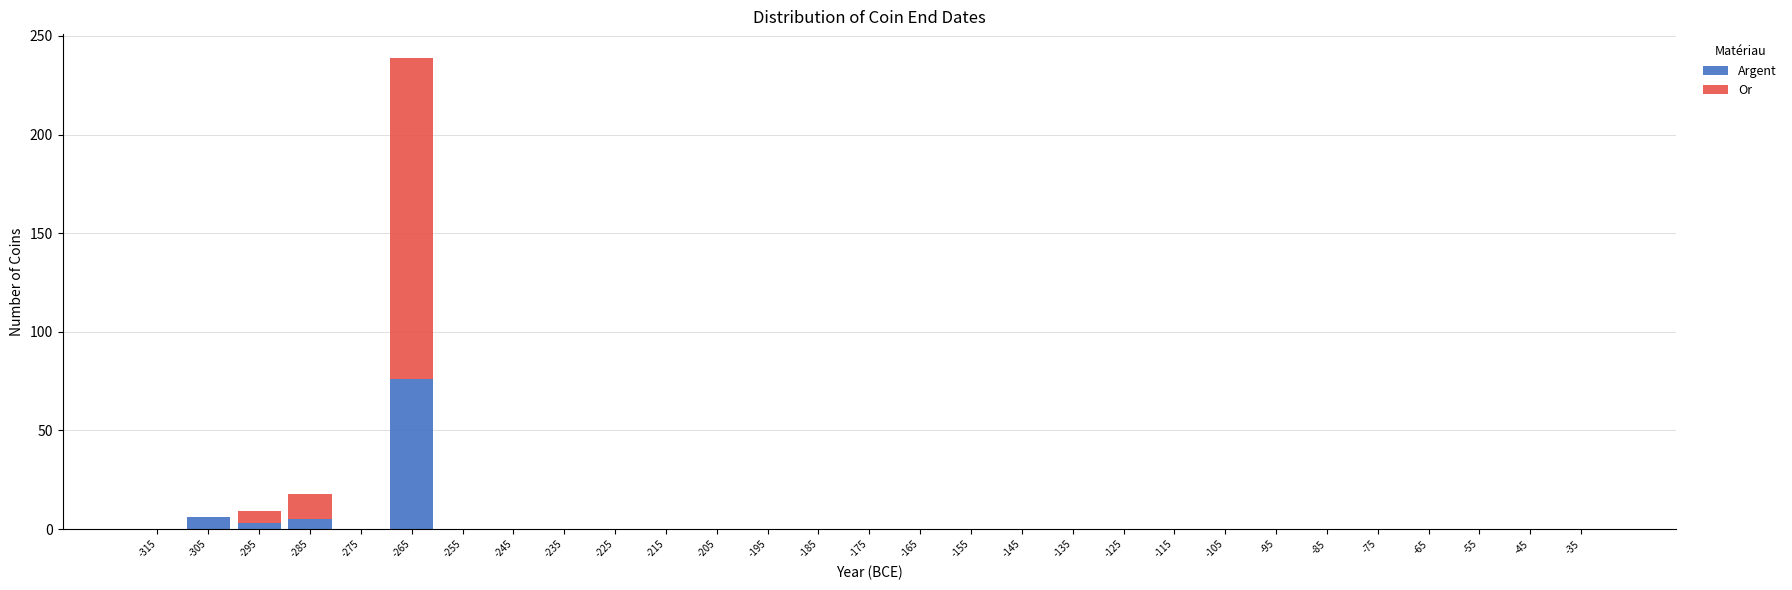

Reading left to right, transcribe this chart: for each stacked bar, give the range it covers on the x-axis and its total height. The values are not printed on the chart, so give them approximately, as read against the axis.

-320 to -310: 0
-310 to -300: 5
-300 to -290: 10
-290 to -280: 20
-280 to -270: 0
-270 to -260: 240
-260 to -250: 0
-250 to -240: 0
-240 to -230: 0
-230 to -220: 0
-220 to -210: 0
-210 to -200: 0
-200 to -190: 0
-190 to -180: 0
-180 to -170: 0
-170 to -160: 0
-160 to -150: 0
-150 to -140: 0
-140 to -130: 0
-130 to -120: 0
-120 to -110: 0
-110 to -100: 0
-100 to -90: 0
-90 to -80: 0
-80 to -70: 0
-70 to -60: 0
-60 to -50: 0
-50 to -40: 0
-40 to -30: 0